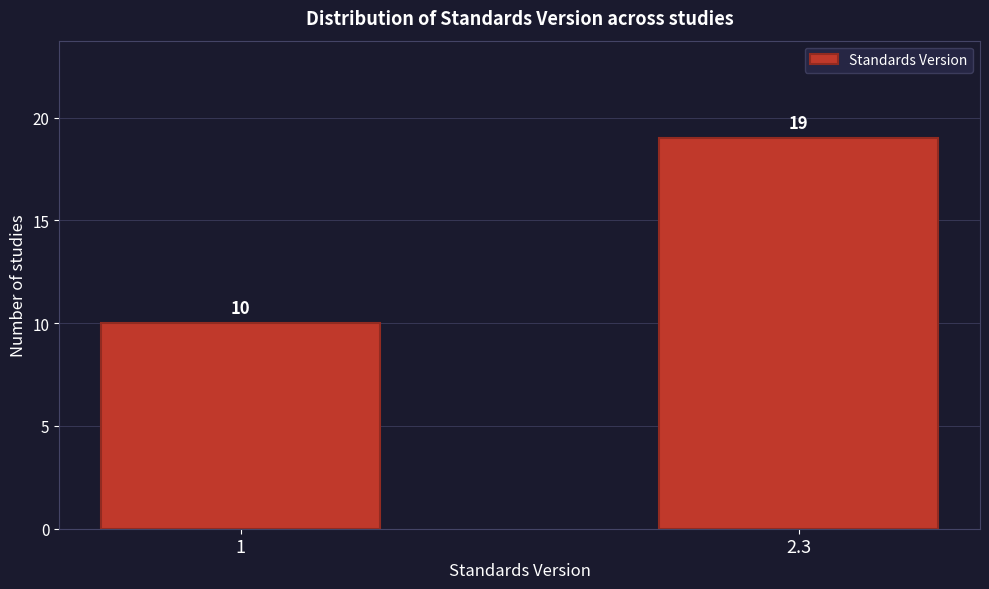

Reading left to right, what are all the values shown in this chart?

1=10	2.3=19